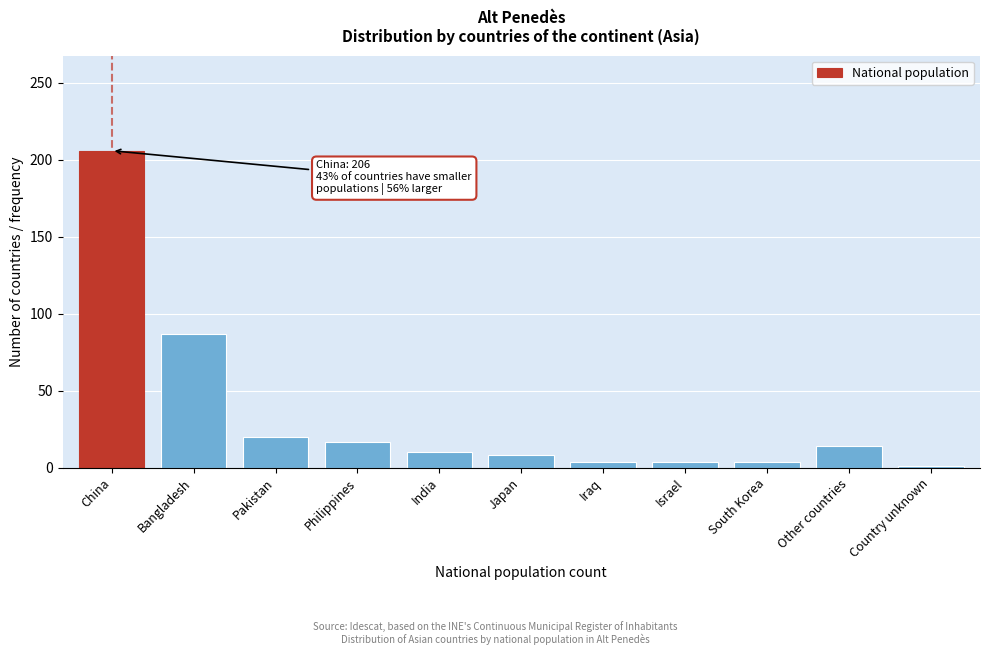

Reading right to left, extract all data points from this chart.

1	14	4	4	4	8	10	17	20	87	206